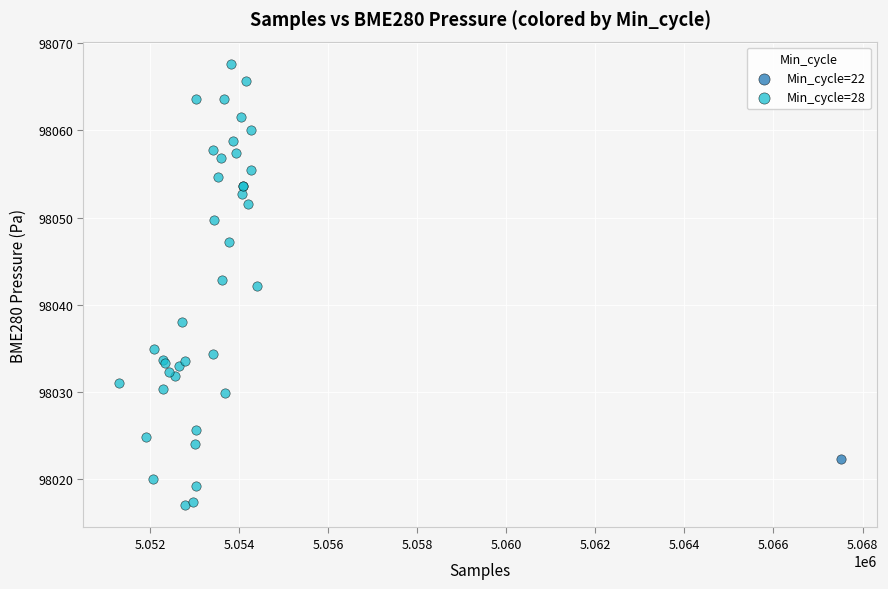

What are all the series names shown in the legend?

Min_cycle=22, Min_cycle=28